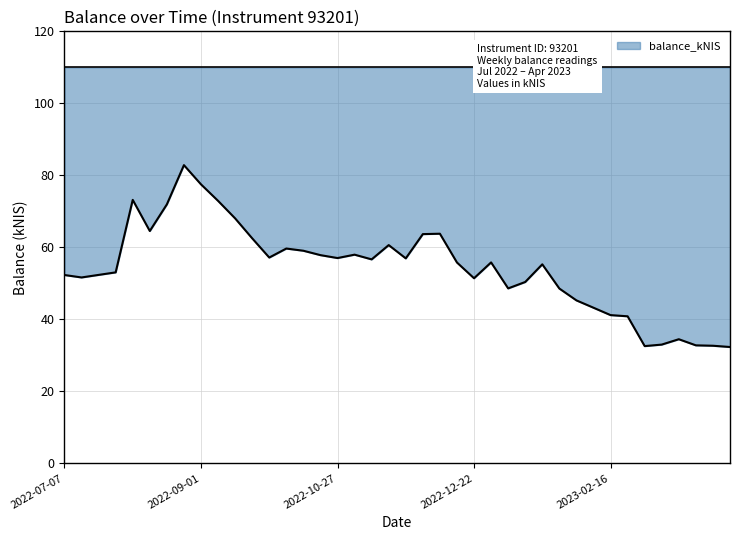

How many data points are above 55?

22